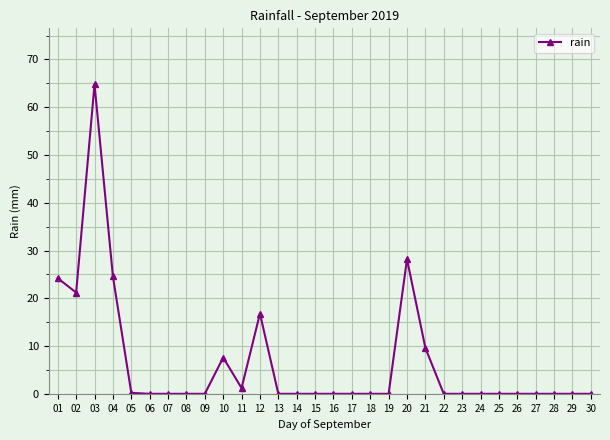

At which category does the chart reach its peak across all series?

03